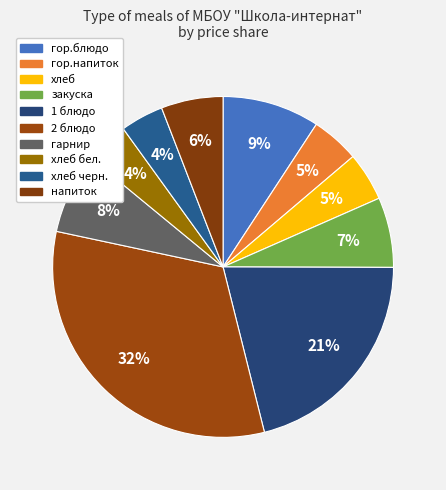

How many slices are in this pie chart?

10